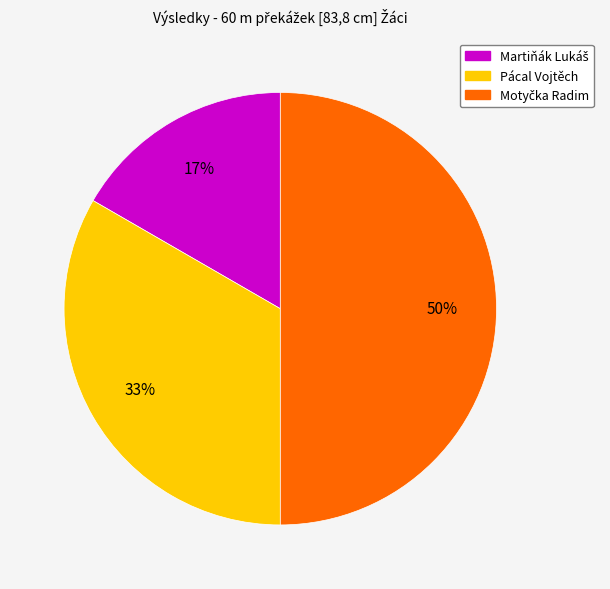

The Pácal Vojtěch slice represents 46% of the pie. True or false?

False